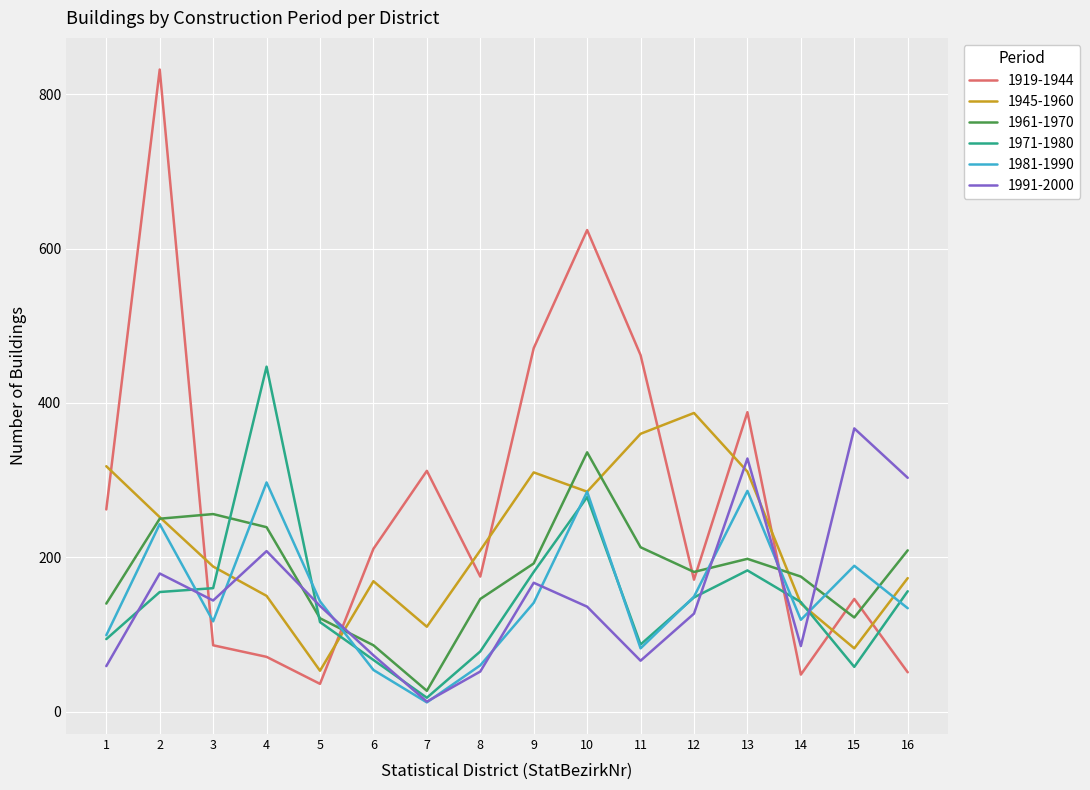

What is the spread (max minus min) of values at 8?

157